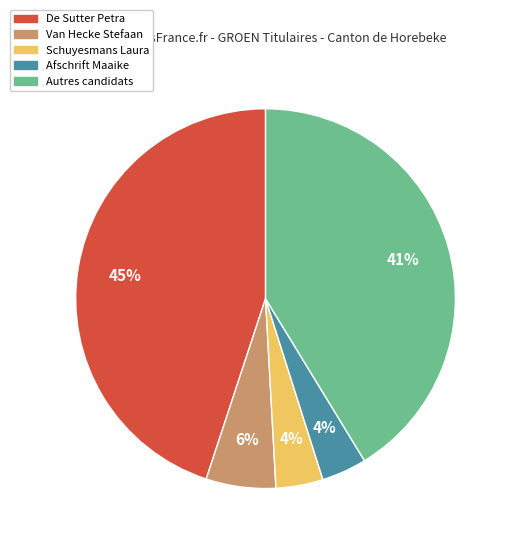

Which slice is the largest?

De Sutter Petra